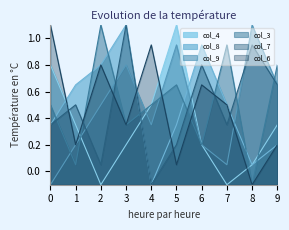

Which series has the largest total across all categories?

col_3